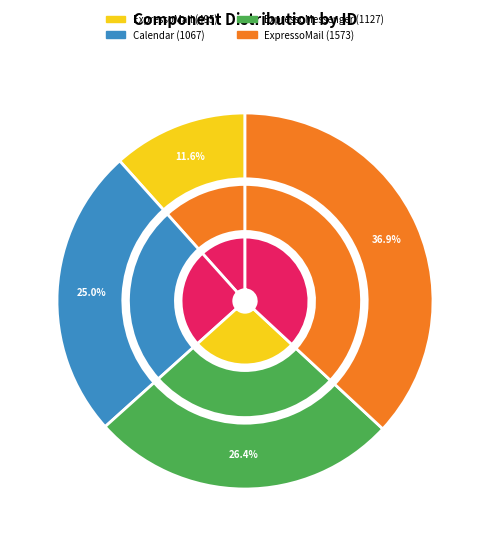

Approximately how many times larger is the value at ExpressoMail (495) compared to ExpressoMail (1573)?

0.3